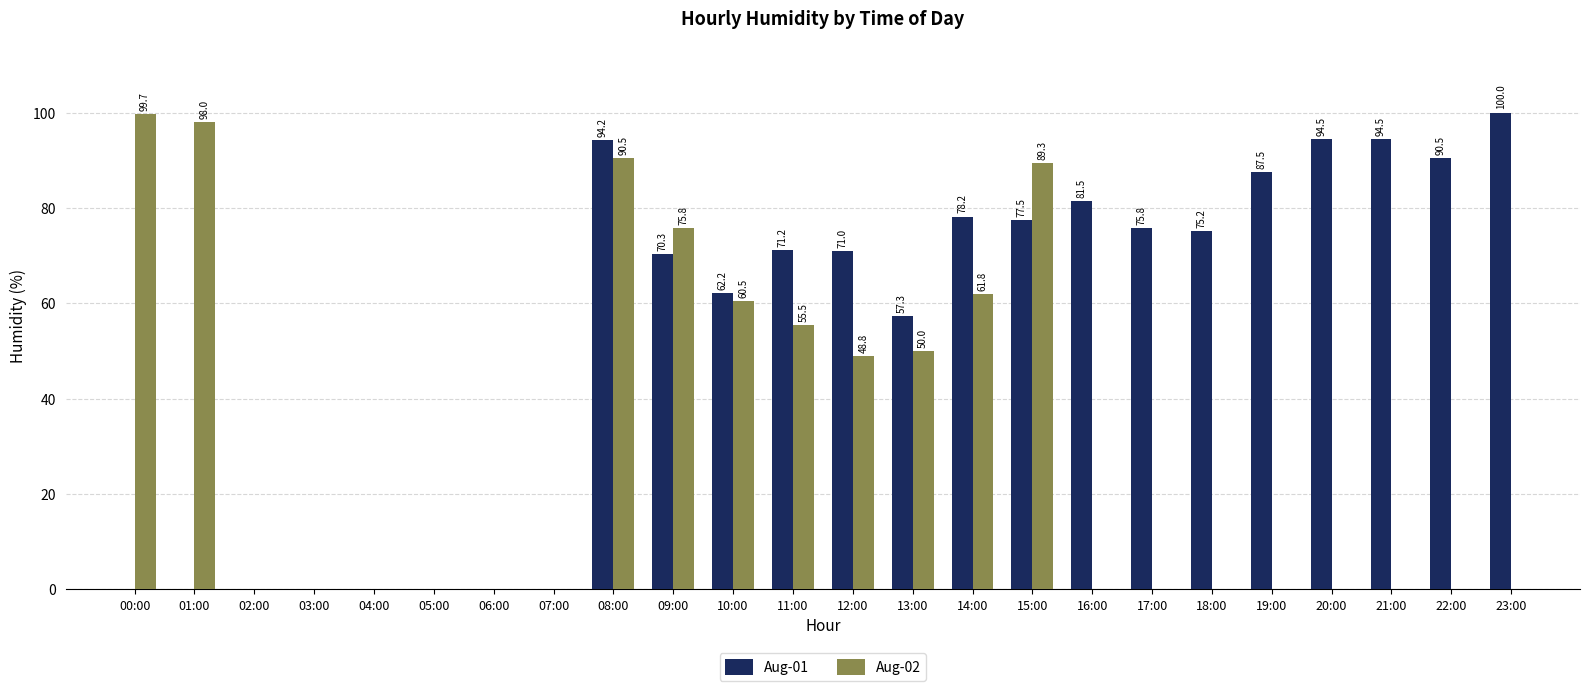

What are all the series names shown in the legend?

Aug-01, Aug-02